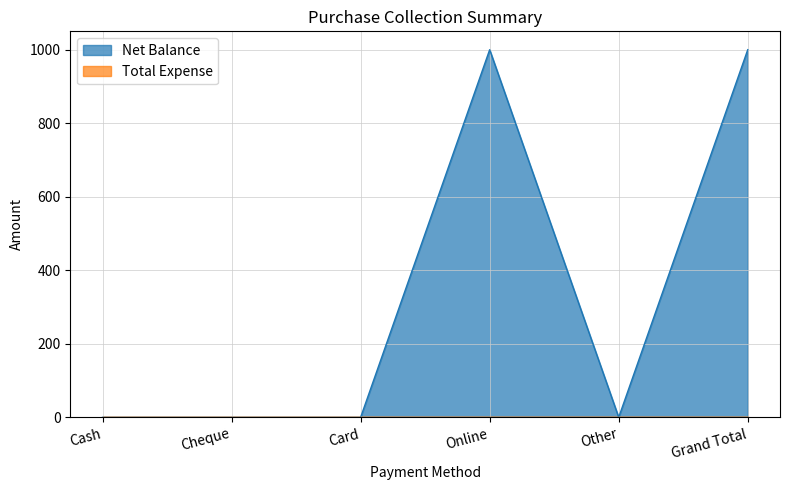

Between Card and Cheque, which is larger?

Card